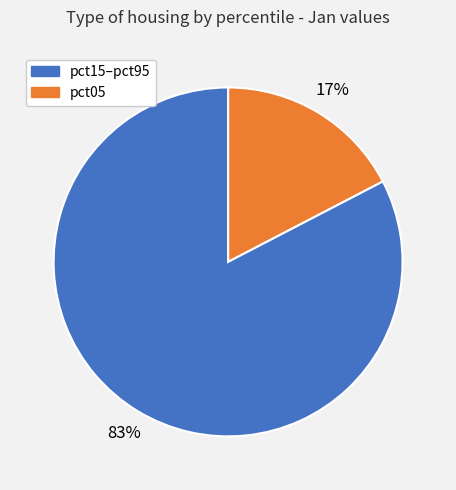

To the nearest percent, what is the average slice percentage?

50%